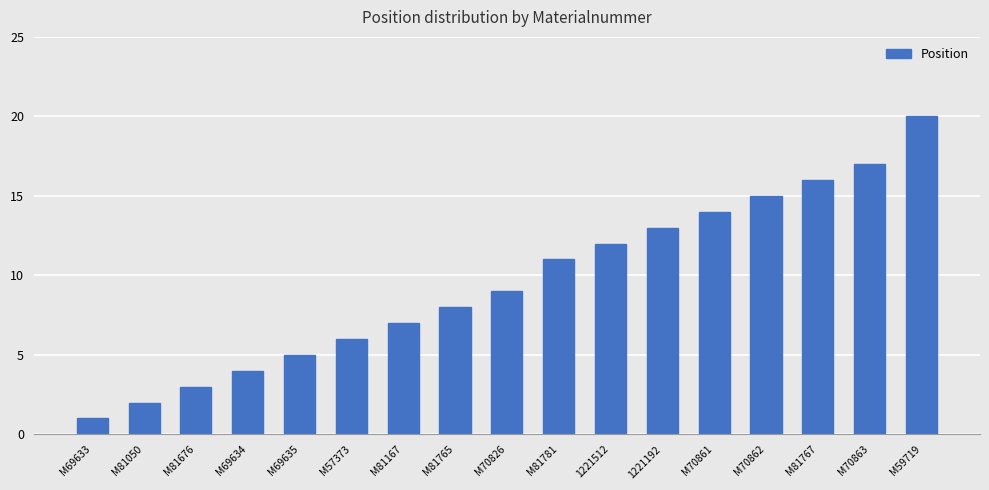

What is the difference between the maximum and minimum values?

19